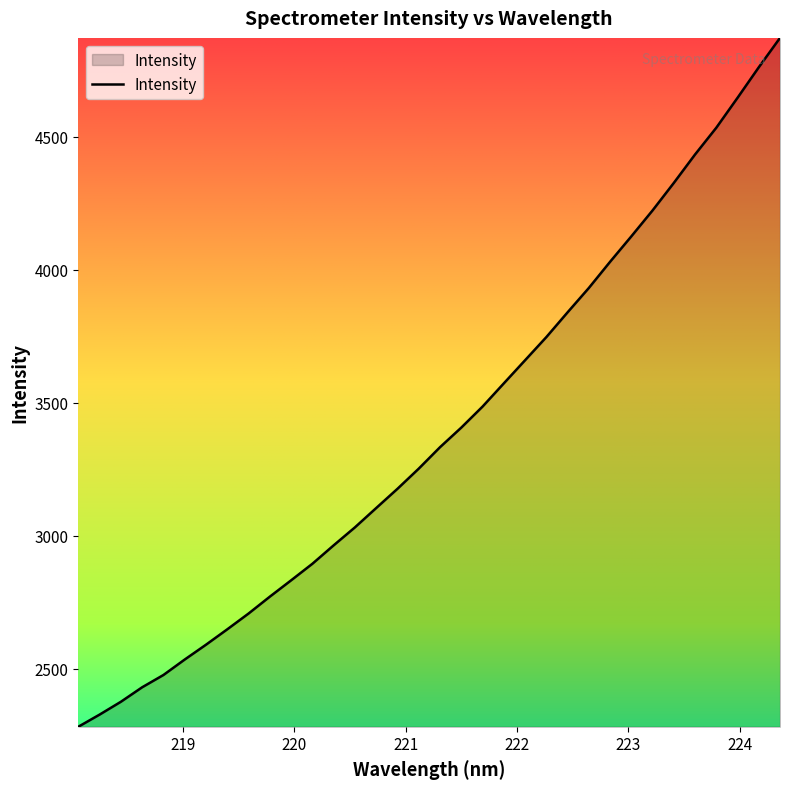

What is the smallest value displayed?

2280.9